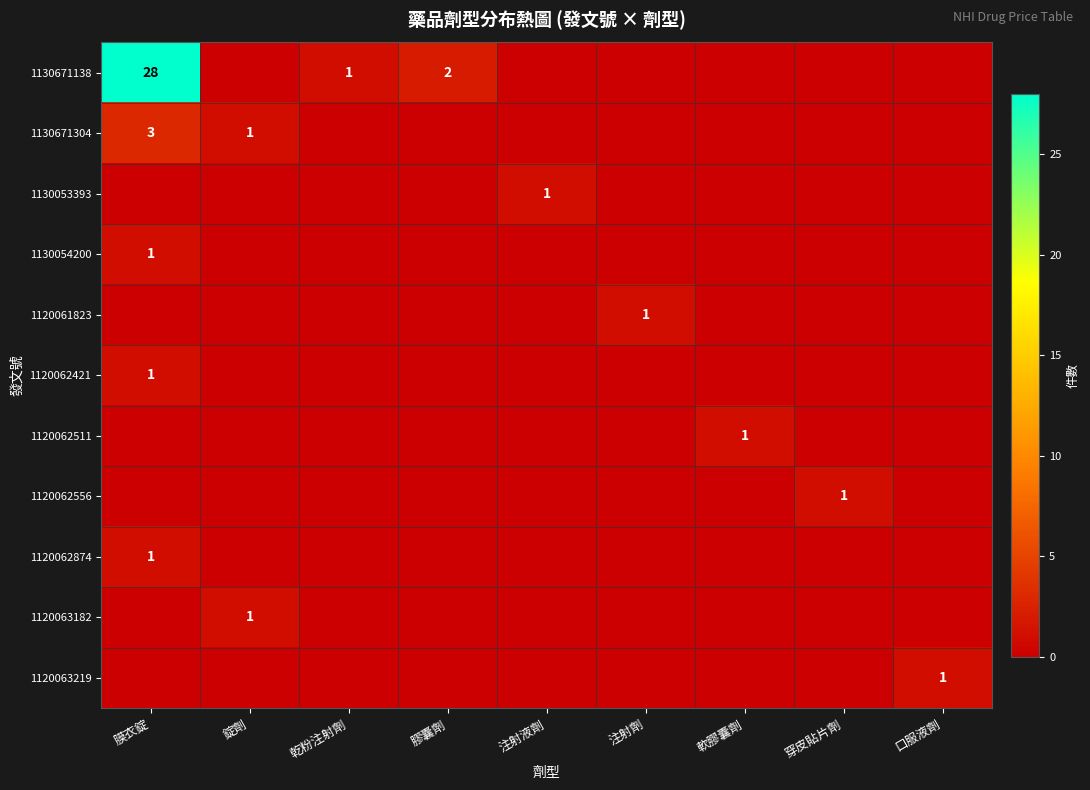

At which category is the sum across all series the highest?

膜衣錠